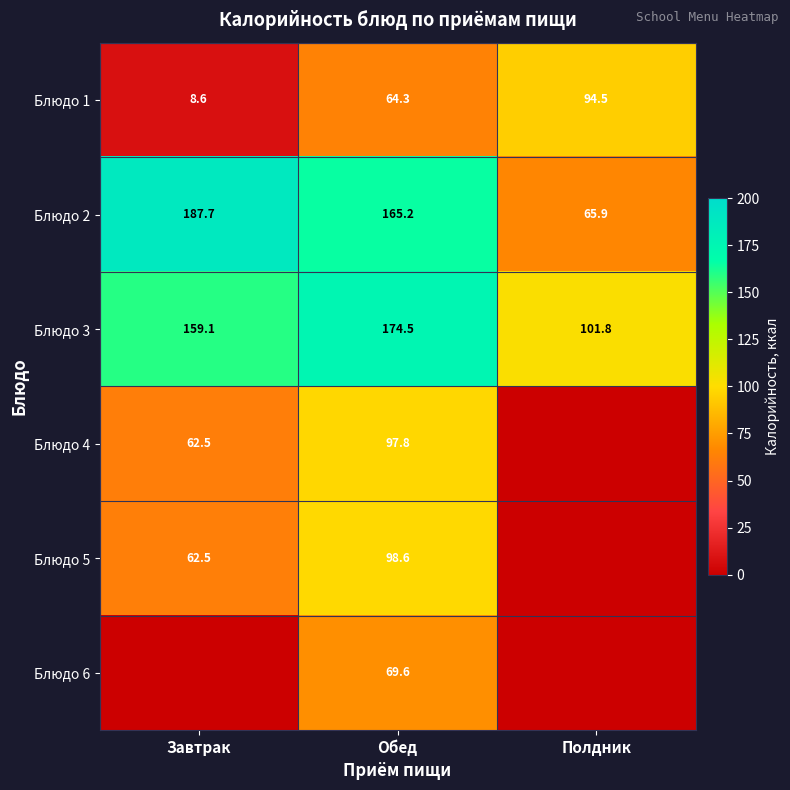

How many data points in Блюдо 3 are less than 159?

1